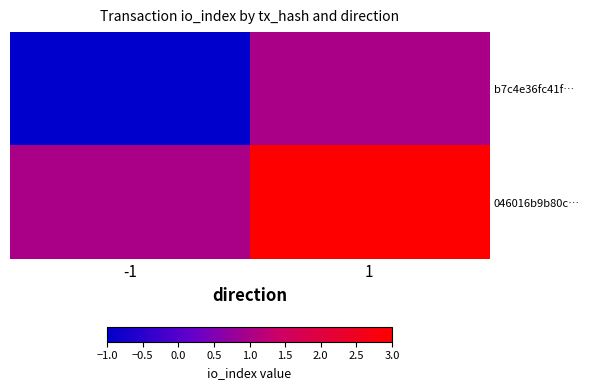

How many series are shown in this chart?

2